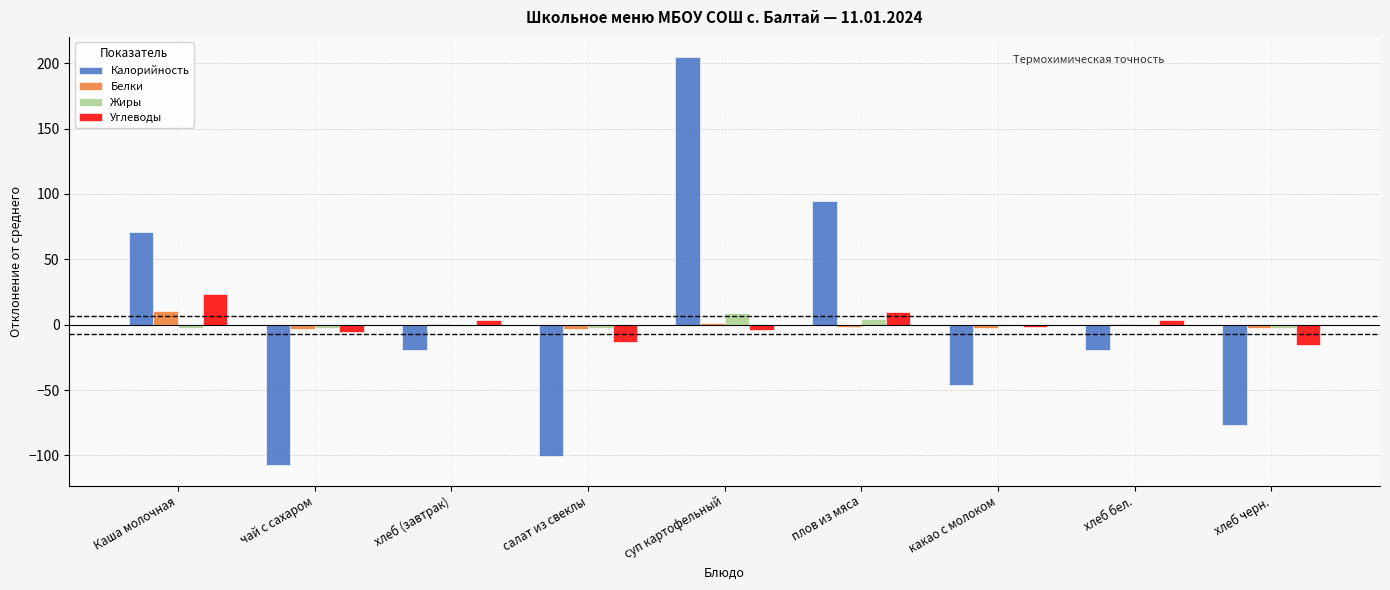

Read the Жиры value at хлеб (завтрак).

-0.8